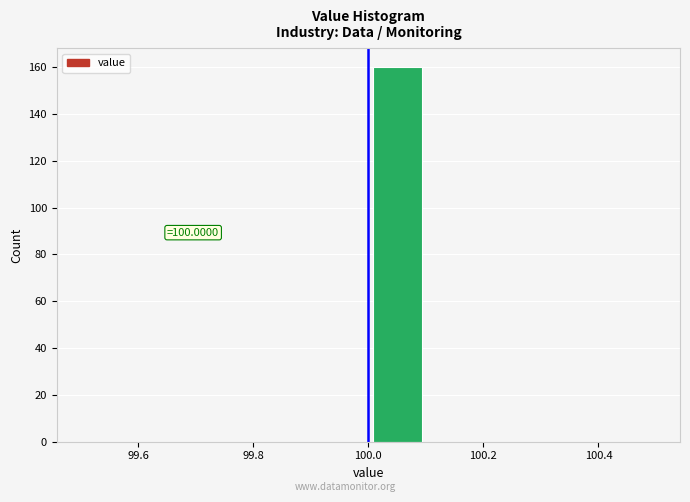

Which range on the x-axis has the tallest bar?

100.0 to 100.1